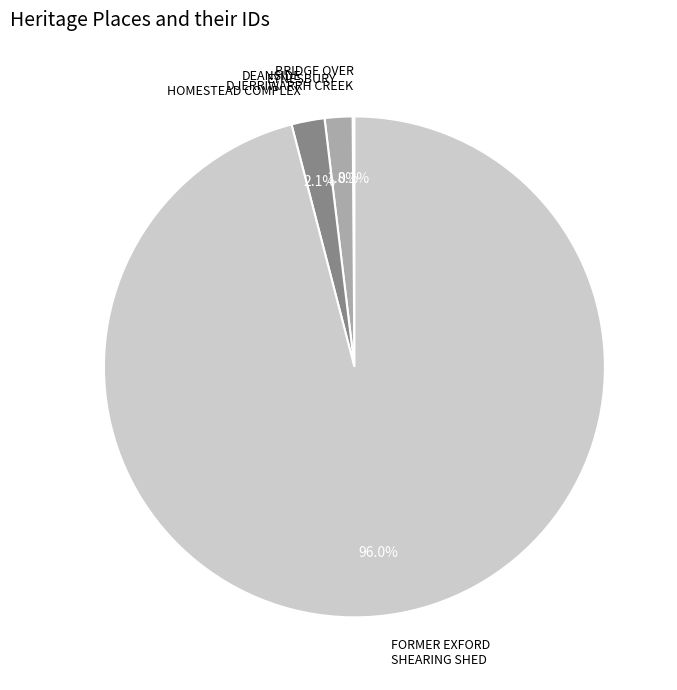

Between DEANSIDE HOMESTEAD COMPLEX and FORMER EXFORD SHEARING SHED, which is larger?

FORMER EXFORD SHEARING SHED